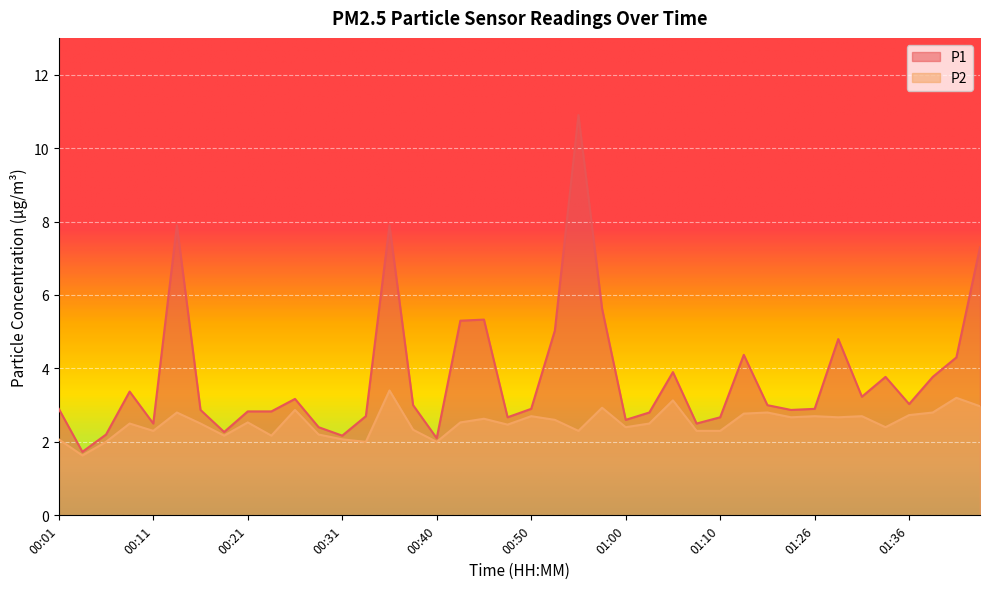

Which category has the highest value in the P2 series?

00:35